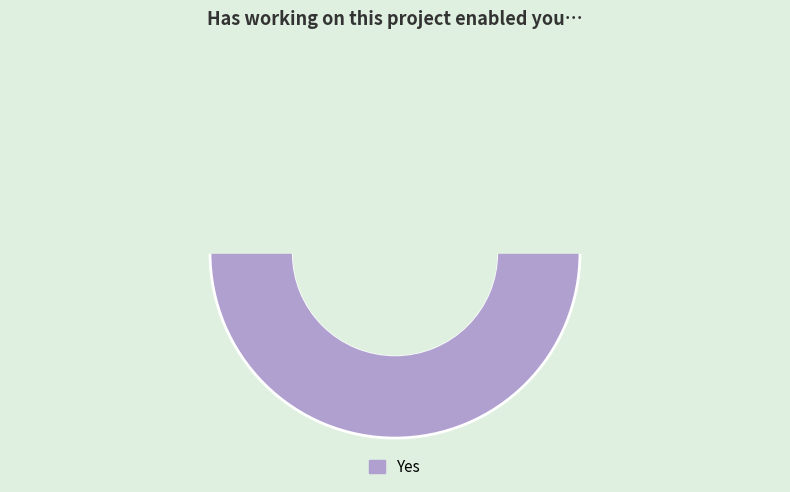

Which slice represents more than half of the pie?

Yes